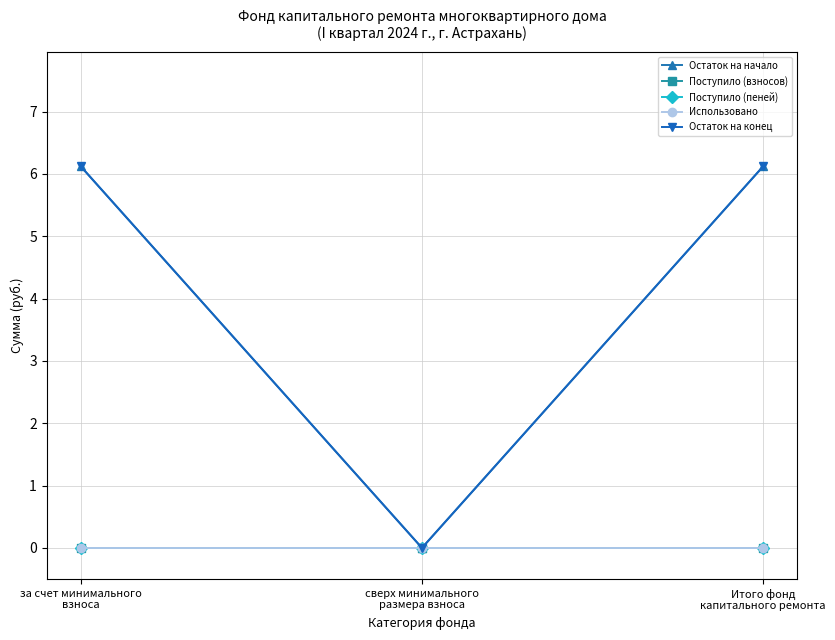

Rank the series by their maximum value, from lowest to highest.

Поступило (взносов), Поступило (пеней), Использовано, Остаток на начало, Остаток на конец